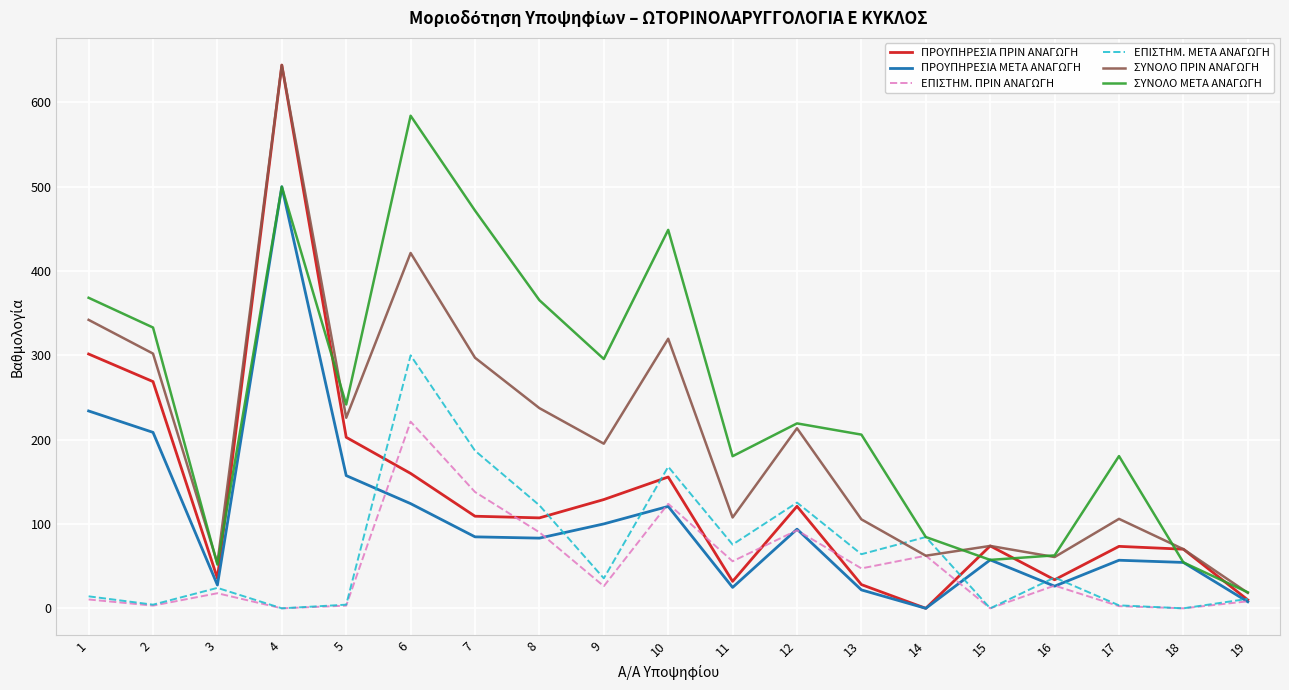

How many values in ΠΡΟΥΠΗΡΕΣΙΑ ΠΡΙΝ ΑΝΑΓΩΓΗ are above zero?

18